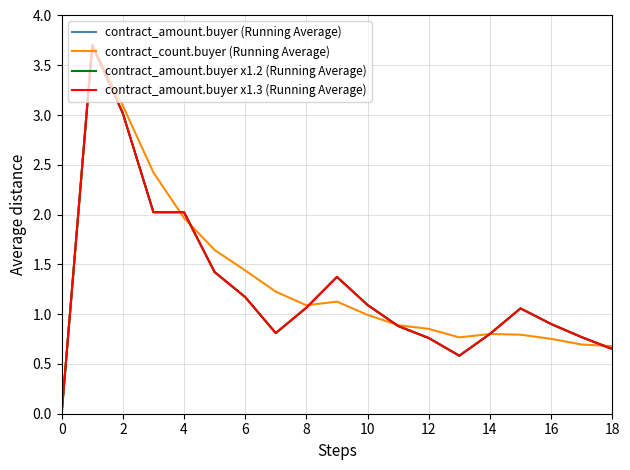

Does the chart have visible grid lines?

Yes